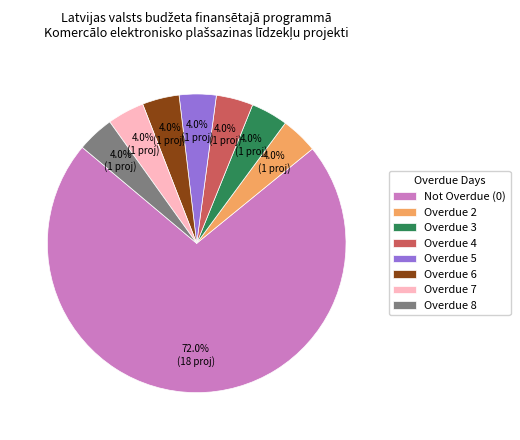

What percentage is the Overdue 5 slice, to the nearest percent?

4%